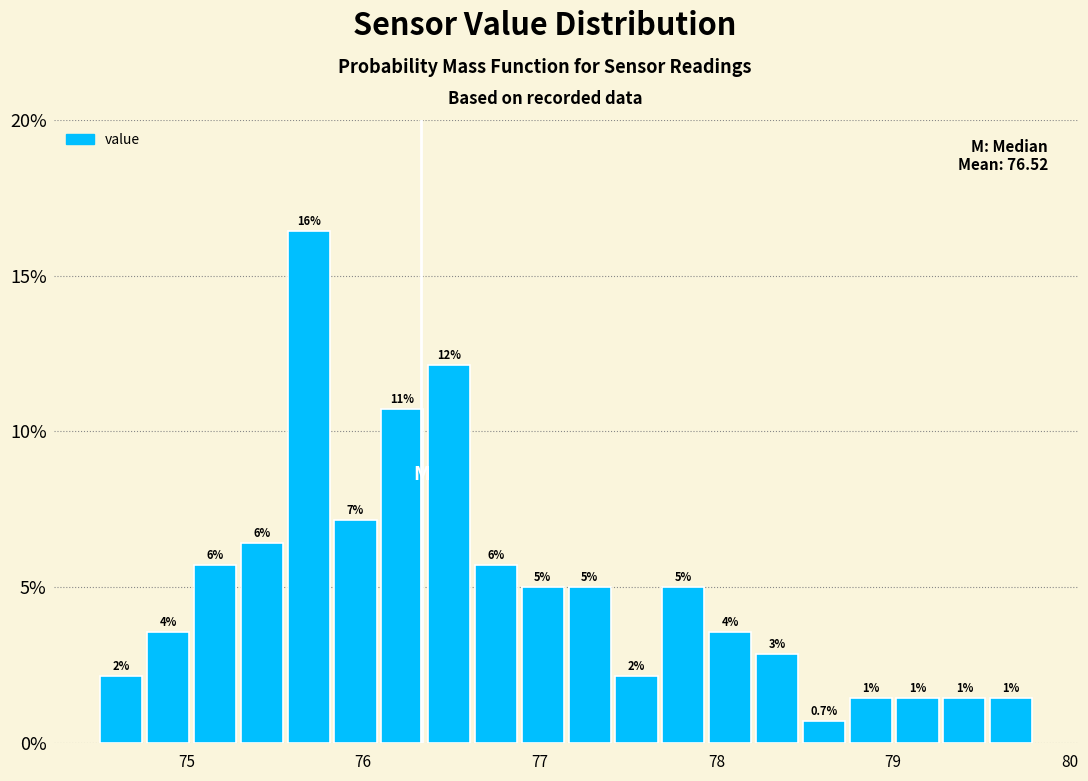

Around what value on the x-axis is the tallest bar? Give the approximate position of its centre, as read against the axis.

75.7